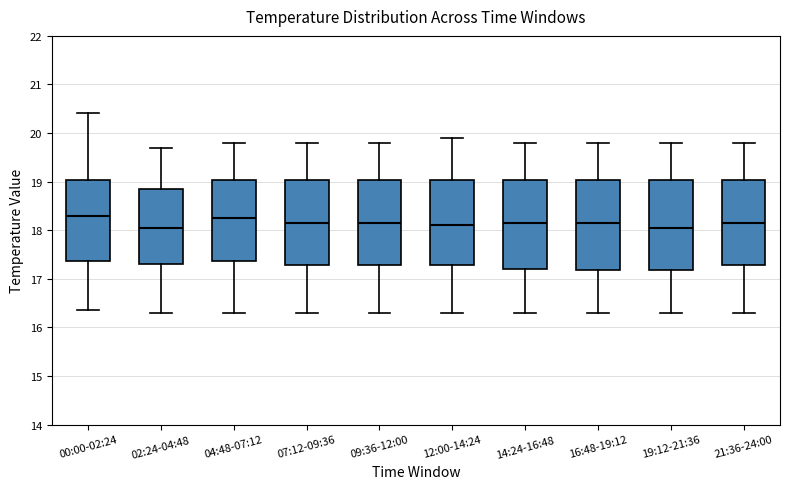

Reading left to right, transcribe this box plot: for each box, give where its median line is, the range the box spans, and where its two whiskers end, as read against the y-axis. The values are not printed on the chart, so give them approximately, as read against the axis.

00:00-02:24: median 18.3, box 17.4 to 19.0, whiskers 16.4 to 20.4
02:24-04:48: median 18.1, box 17.3 to 18.9, whiskers 16.3 to 19.7
04:48-07:12: median 18.3, box 17.4 to 19.0, whiskers 16.3 to 19.8
07:12-09:36: median 18.2, box 17.3 to 19.0, whiskers 16.3 to 19.8
09:36-12:00: median 18.2, box 17.3 to 19.0, whiskers 16.3 to 19.8
12:00-14:24: median 18.1, box 17.3 to 19.0, whiskers 16.3 to 19.9
14:24-16:48: median 18.2, box 17.2 to 19.0, whiskers 16.3 to 19.8
16:48-19:12: median 18.2, box 17.2 to 19.0, whiskers 16.3 to 19.8
19:12-21:36: median 18.1, box 17.2 to 19.0, whiskers 16.3 to 19.8
21:36-24:00: median 18.2, box 17.3 to 19.0, whiskers 16.3 to 19.8